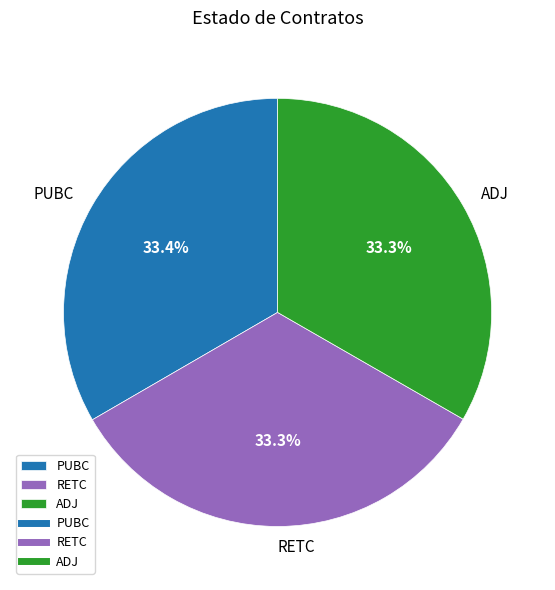

What percentage do ADJ and RETC together represent?

66.6%